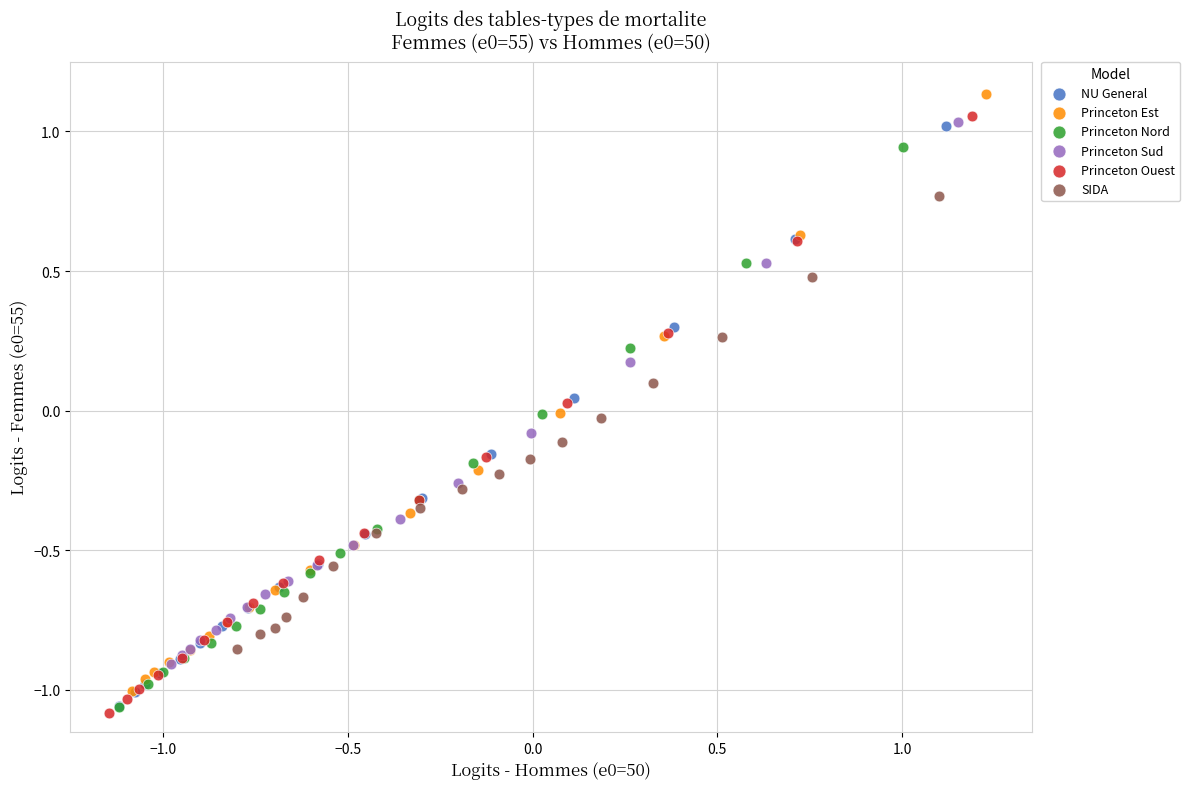

What are all the series names shown in the legend?

NU General, Princeton Est, Princeton Nord, Princeton Sud, Princeton Ouest, SIDA